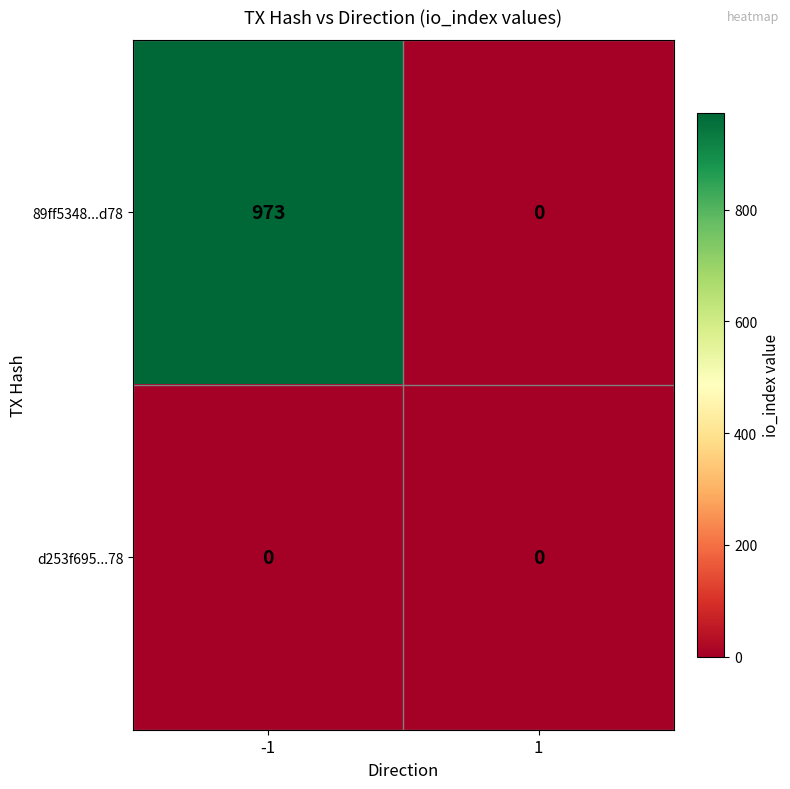

The value of d253f695...78 at -1 is 0. True or false?

True